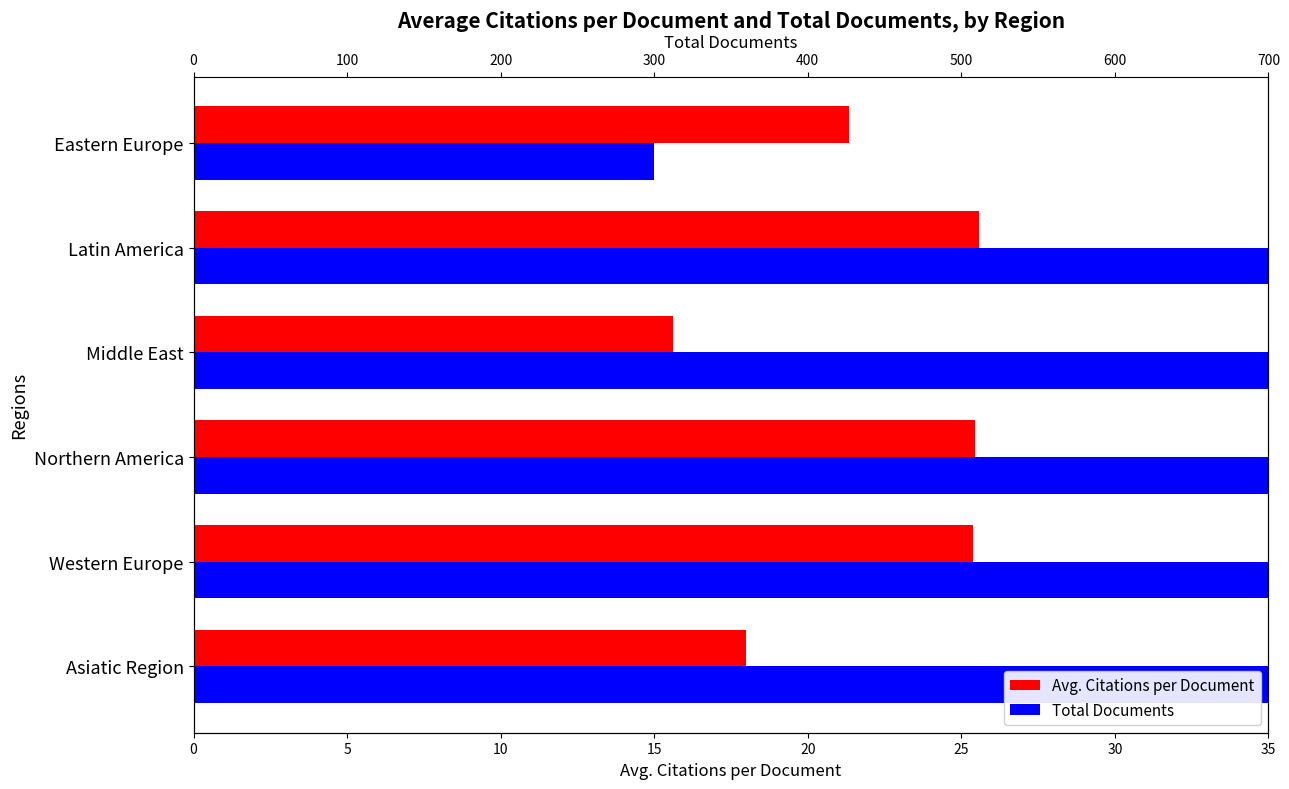

What are all the series names shown in the legend?

Avg. Citations per Document, Total Documents